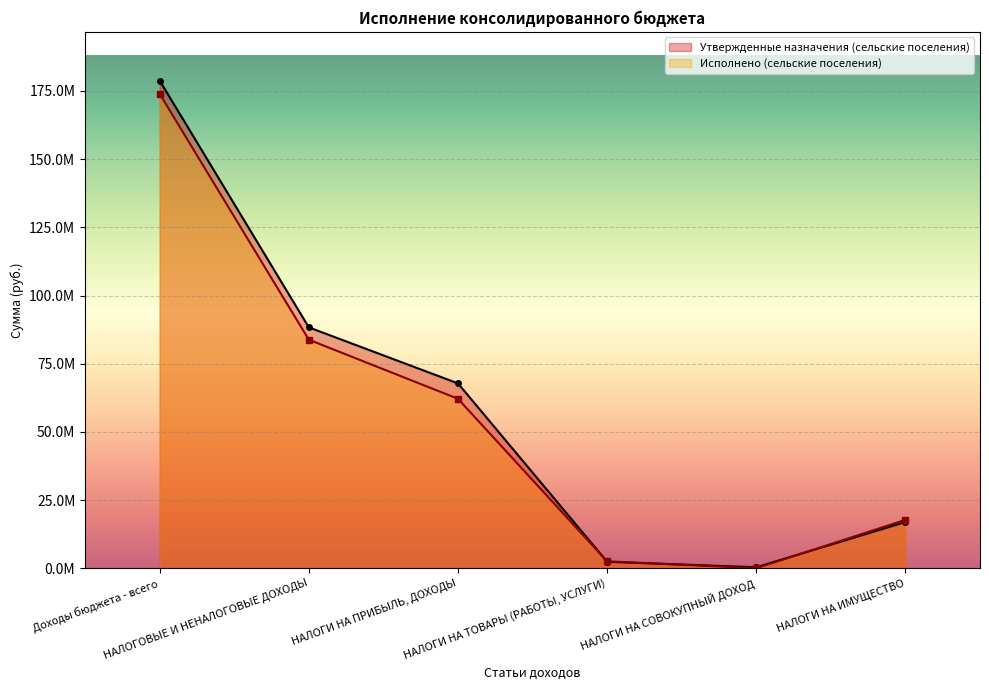

What is the sum of all Исполнено (сельские поселения) values?

340307086.9